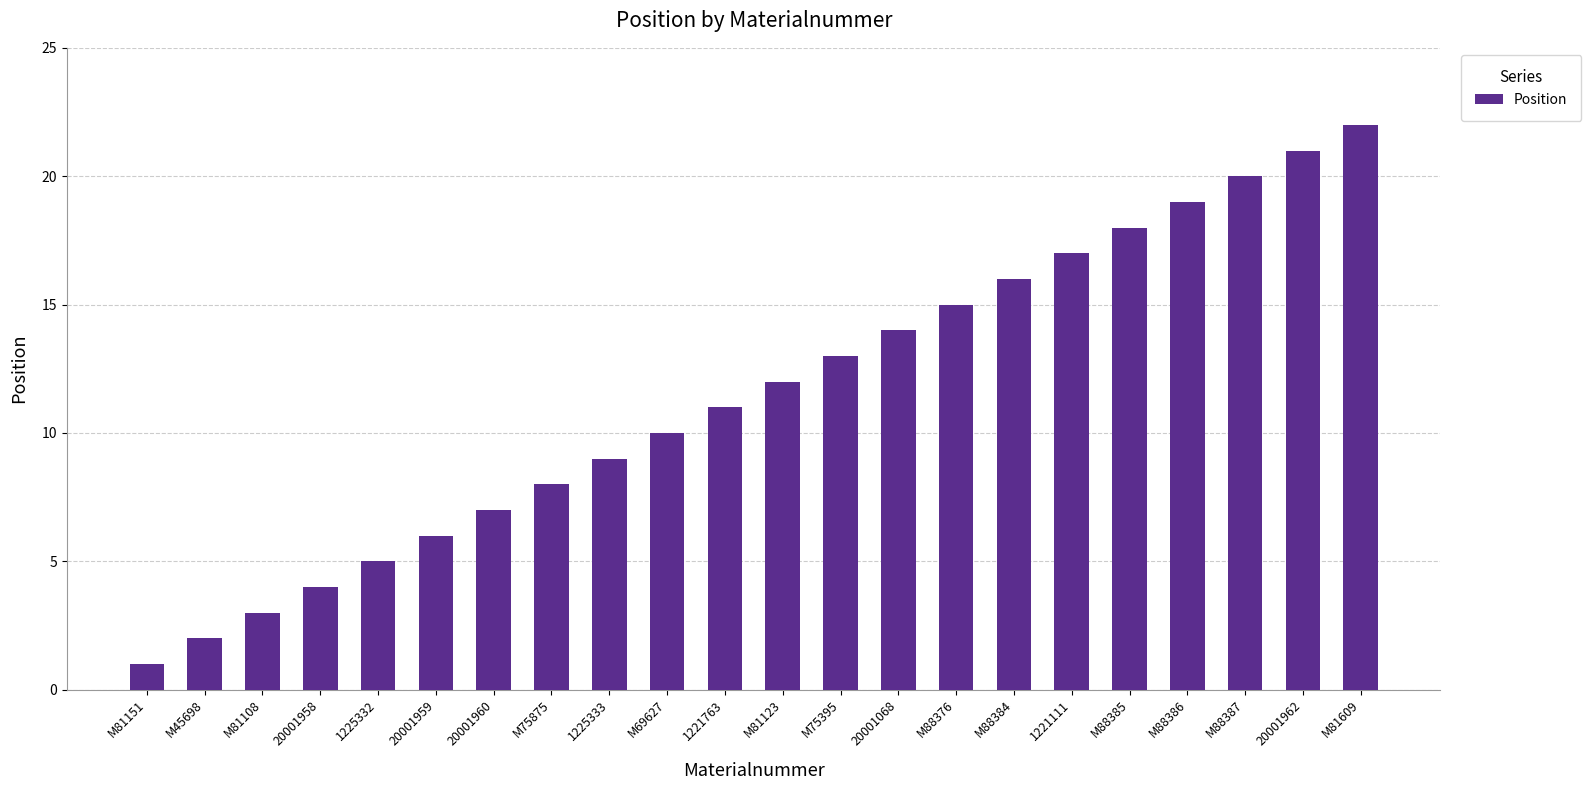

Reading left to right, list all the values displayed in this chart.

M81151=1	M45698=2	M81108=3	20001958=4	1225332=5	20001959=6	20001960=7	M75875=8	1225333=9	M69627=10	1221763=11	M81123=12	M75395=13	20001068=14	M88376=15	M88384=16	1221111=17	M88385=18	M88386=19	M88387=20	20001962=21	M81609=22